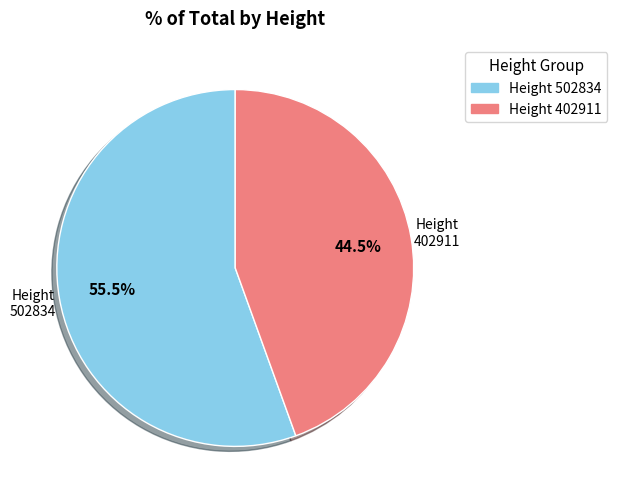

What is the largest slice in the pie chart?

Height 502834